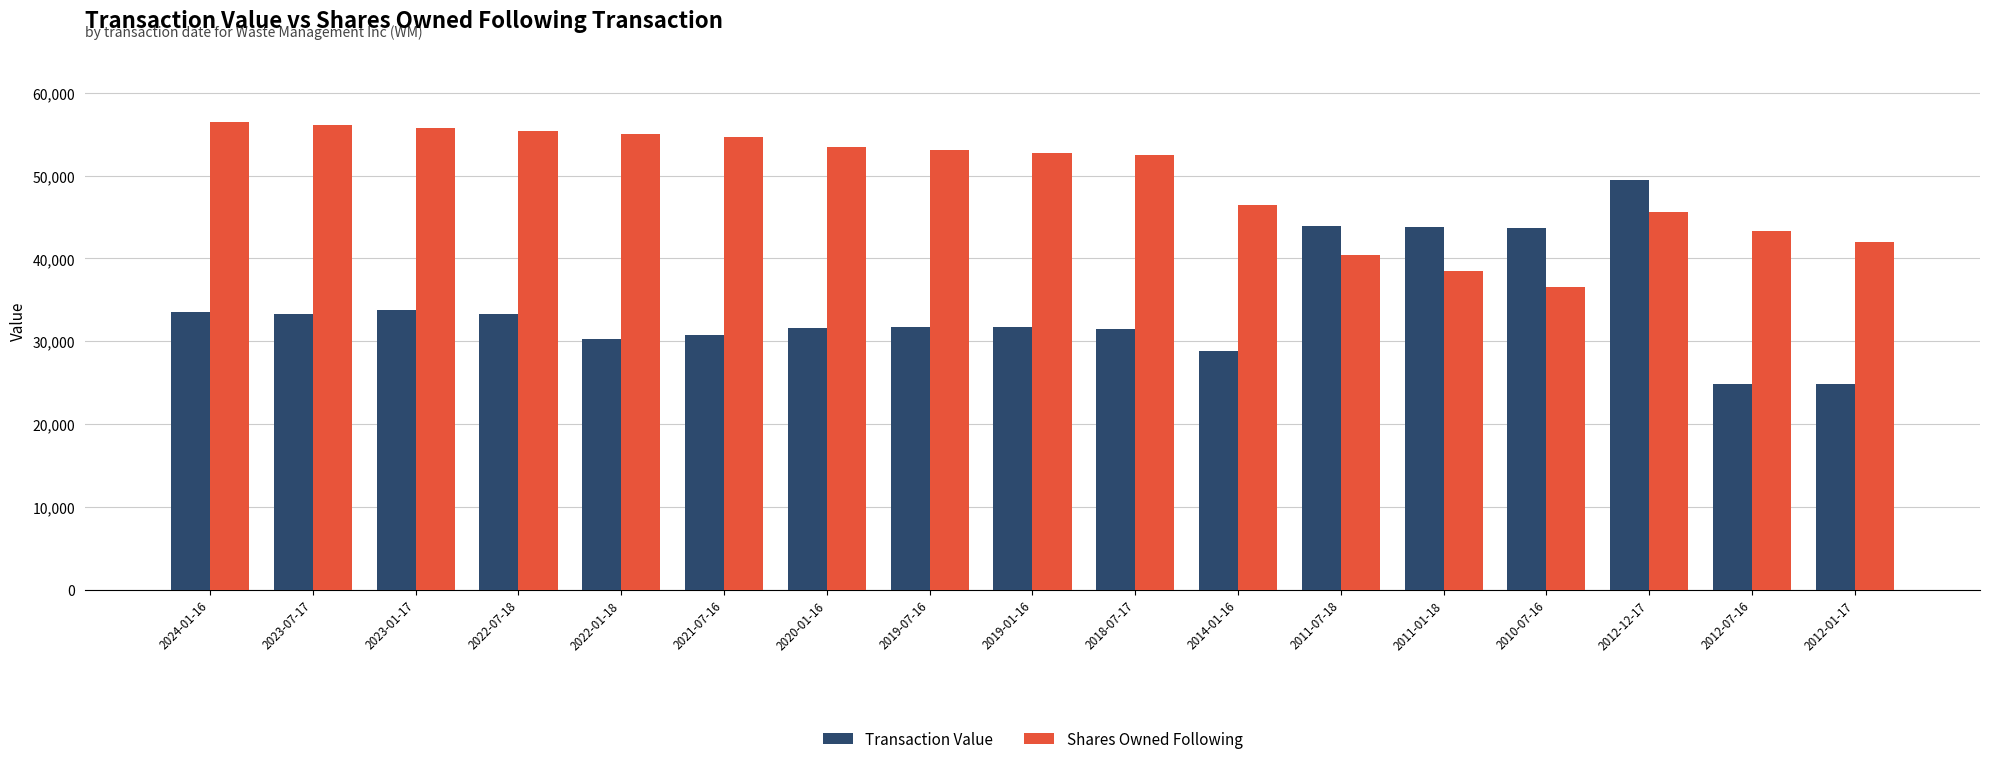

What is the sum of all Transaction Value values?

580773